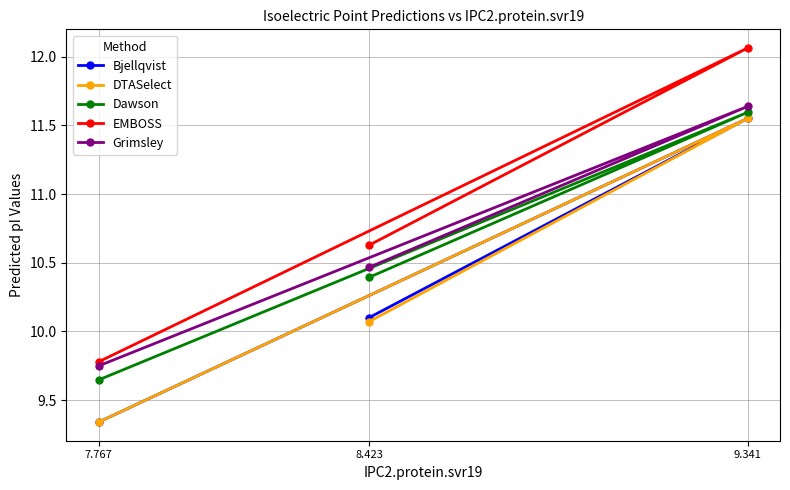

At which label is Grimsley closest to 10?

7.767